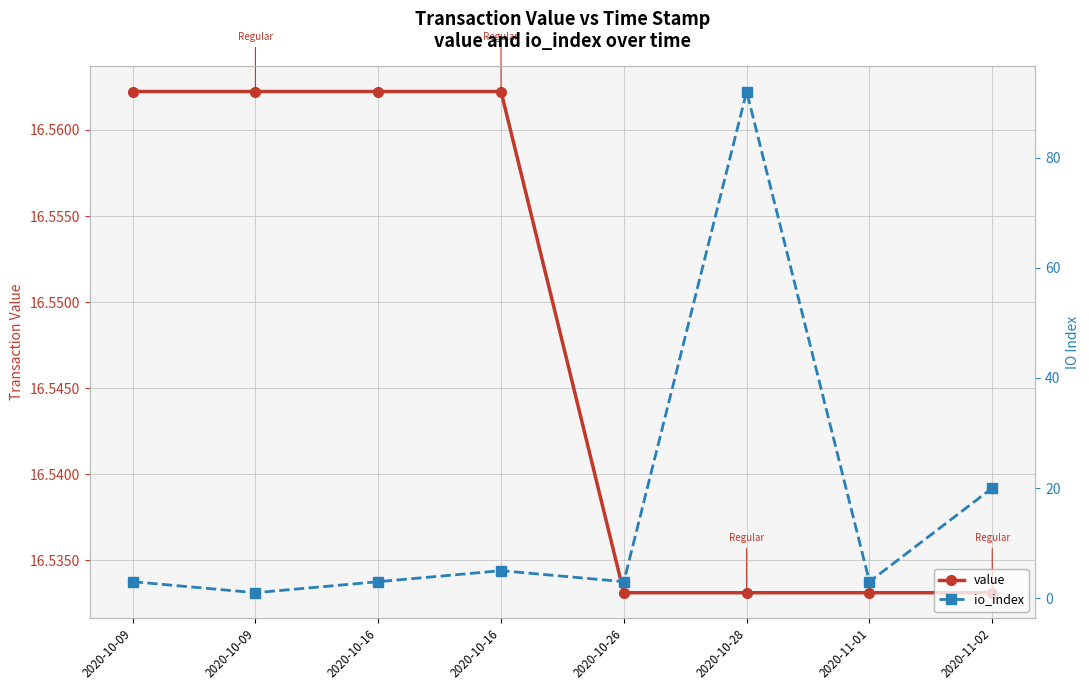

What is the sum of all value values?

132.4